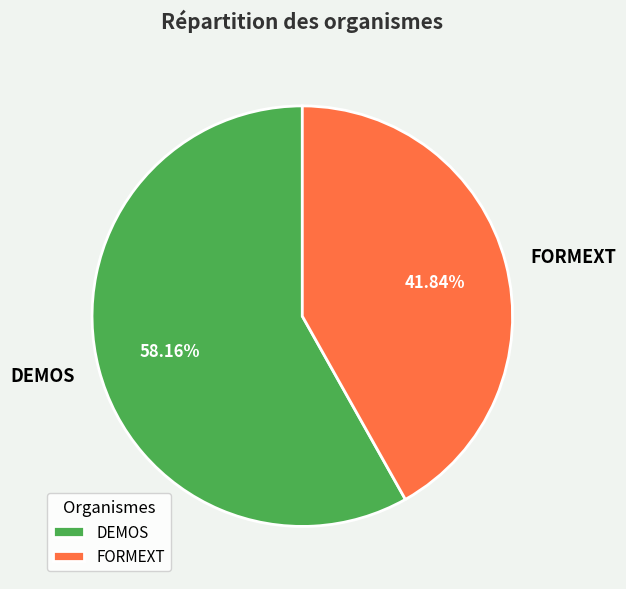

Combined, do FORMEXT and DEMOS account for over 50%?

Yes